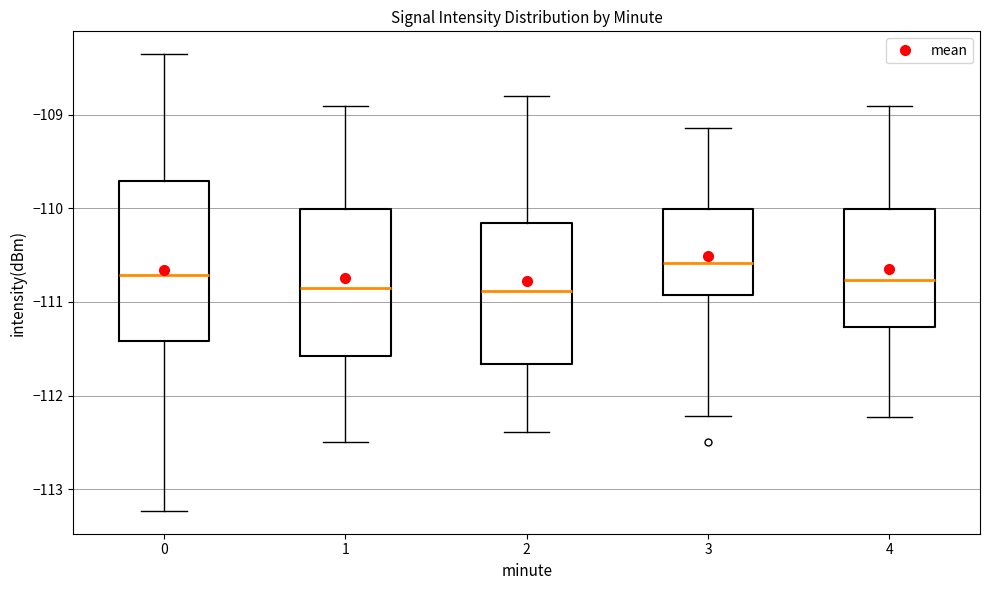

Where is the lower edge of the box at x = 1 on the y-axis? The values are not printed on the chart, so give them approximately, as read against the axis.

-111.6